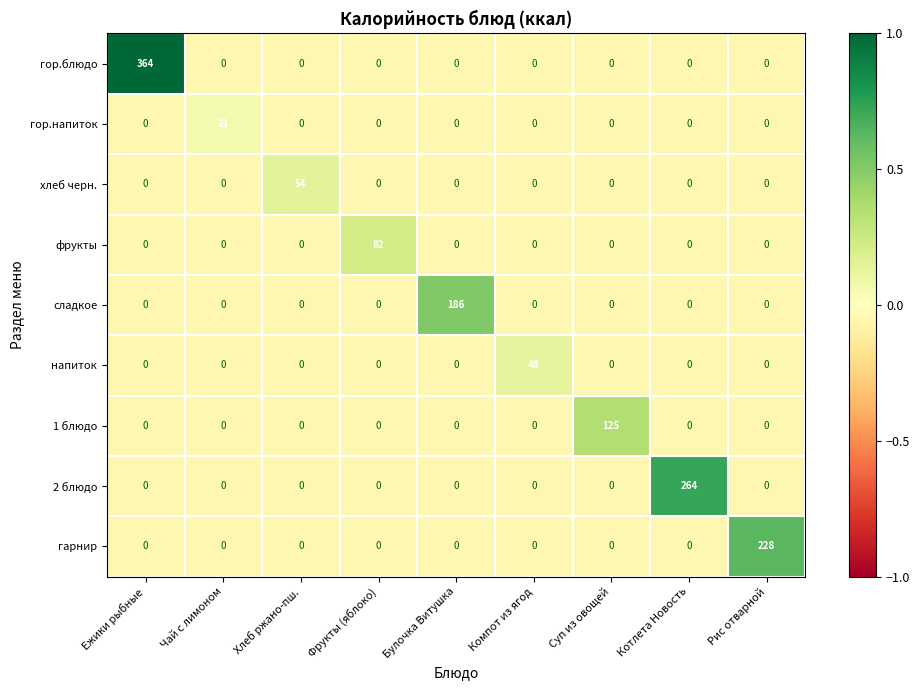

Which series has the widest spread of values?

гор.блюдо